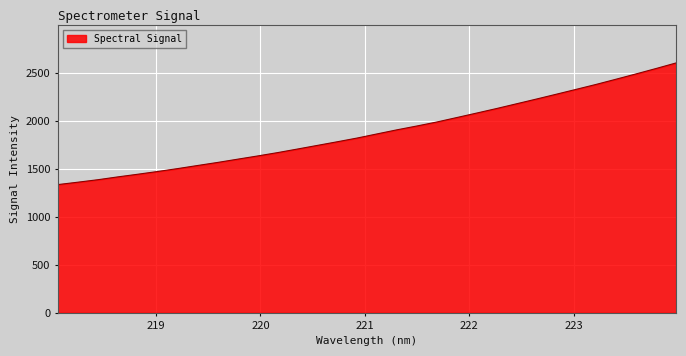

What is the smallest value displayed?

1337.7